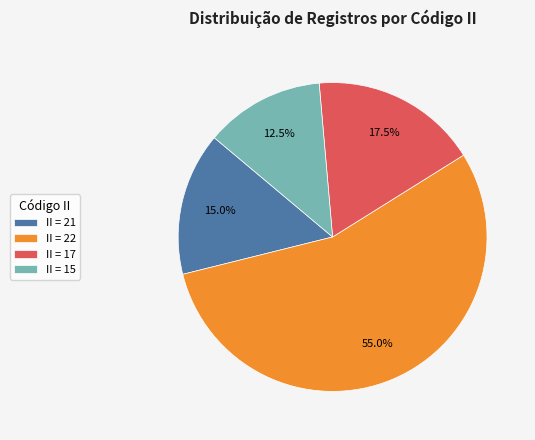

How many slices are in this pie chart?

4